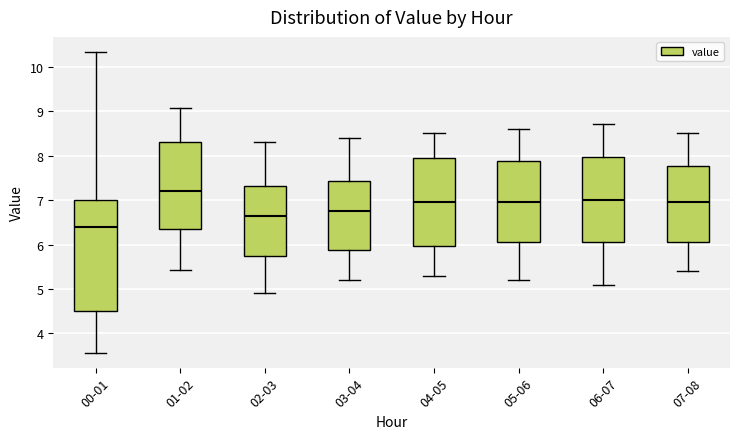

Reading left to right, transcribe this box plot: for each box, give where its median line is, the range the box spans, and where its two whiskers end, as read against the y-axis. The values are not printed on the chart, so give them approximately, as read against the axis.

00-01: median 6.4, box 4.5 to 7.0, whiskers 3.6 to 10.3
01-02: median 7.2, box 6.4 to 8.3, whiskers 5.4 to 9.1
02-03: median 6.7, box 5.8 to 7.3, whiskers 4.9 to 8.3
03-04: median 6.8, box 5.9 to 7.4, whiskers 5.2 to 8.4
04-05: median 7.0, box 6.0 to 8.0, whiskers 5.3 to 8.5
05-06: median 7.0, box 6.1 to 7.9, whiskers 5.2 to 8.6
06-07: median 7.0, box 6.1 to 8.0, whiskers 5.1 to 8.7
07-08: median 7.0, box 6.1 to 7.8, whiskers 5.4 to 8.5